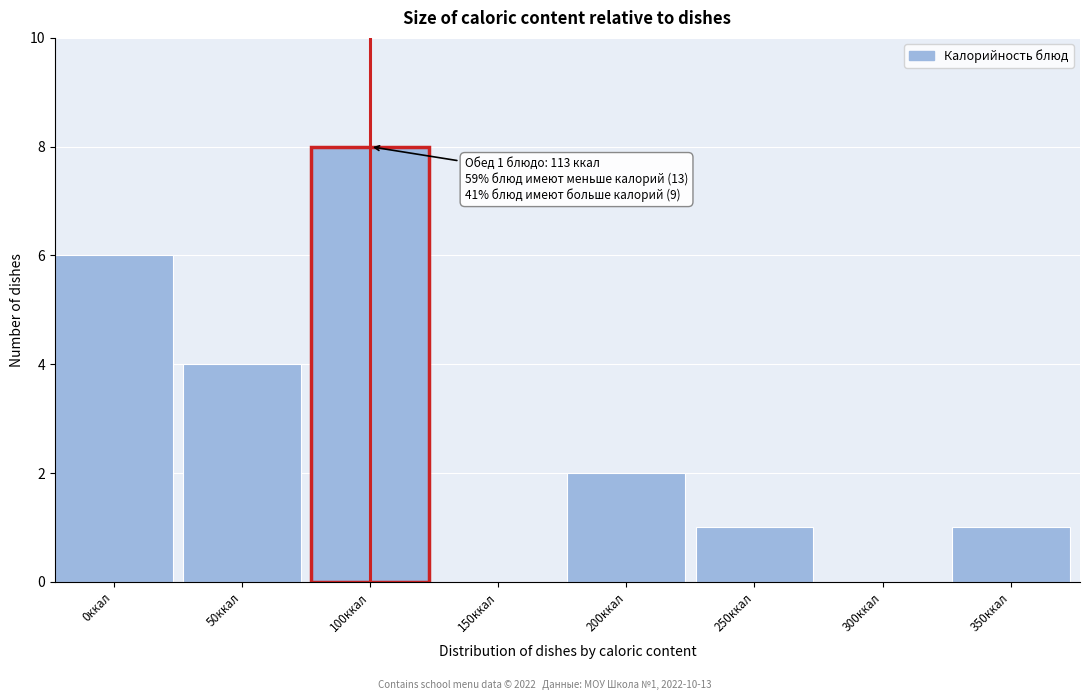

Reading right to left, list all the values displayed in this chart.

350ккал=1	300ккал=0	250ккал=1	200ккал=2	150ккал=0	100ккал=8	50ккал=4	0ккал=6